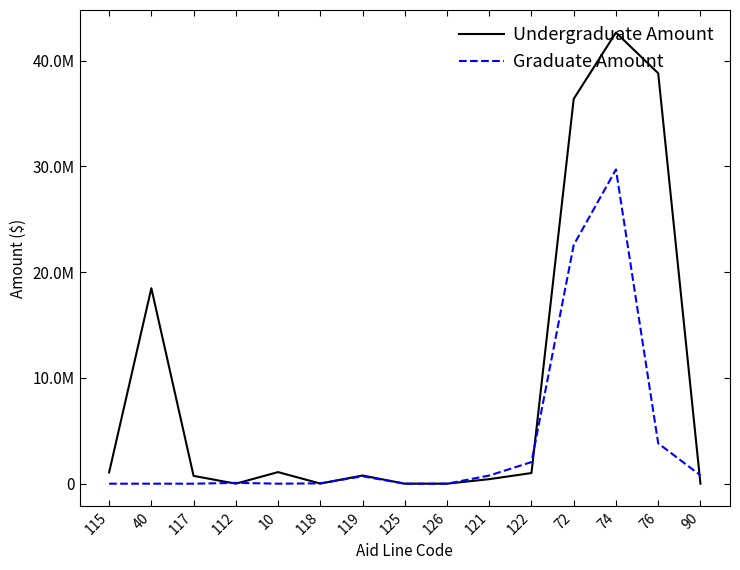

The value of Graduate Amount at 40 is 0.0. True or false?

True